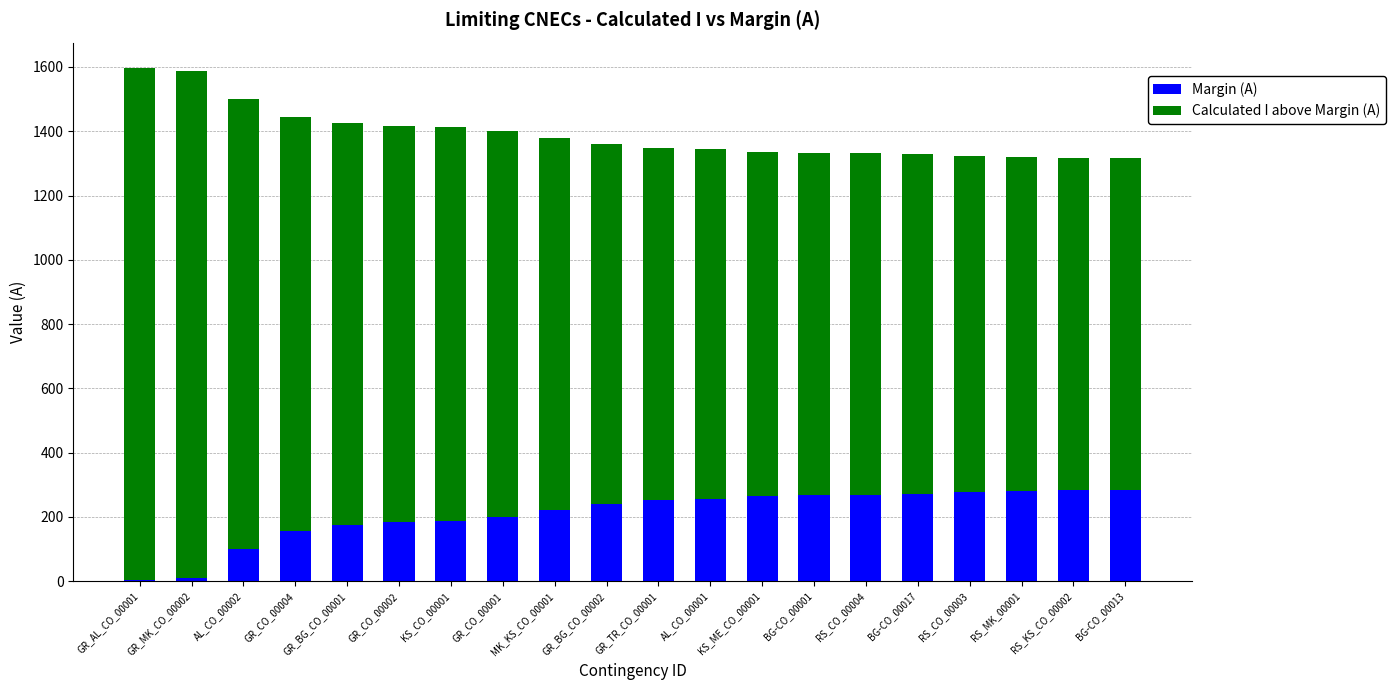

What is the highest value of the Margin (A) series?

284